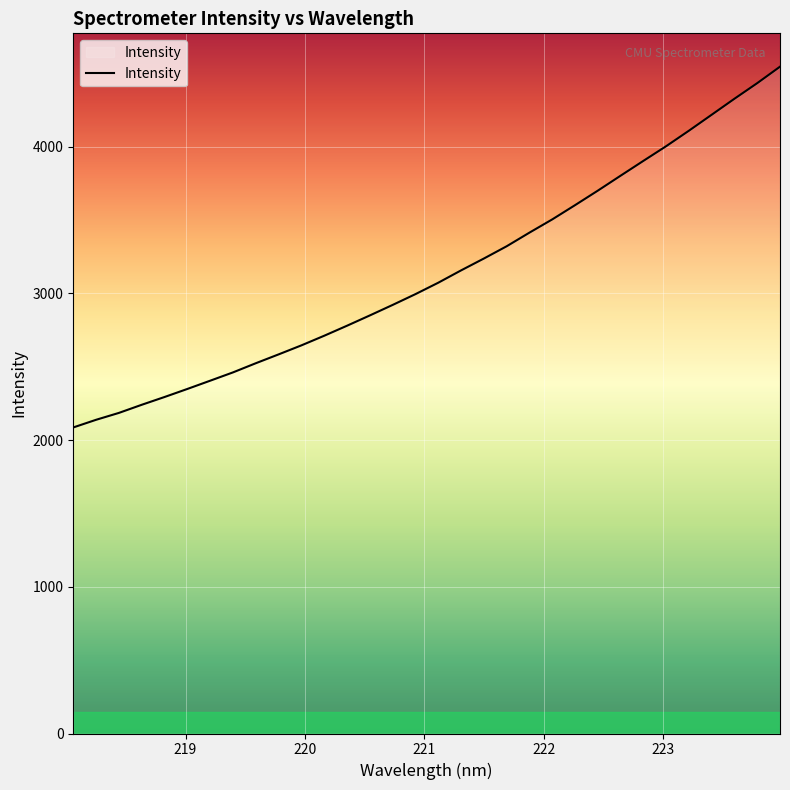

What is the average value?

3141.4